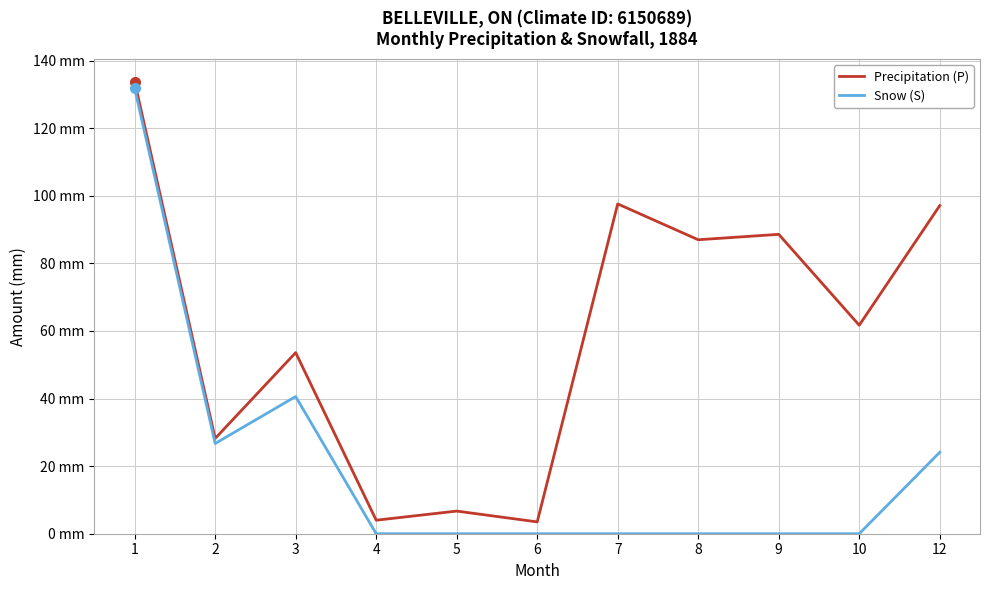

What are all the series names shown in the legend?

Precipitation (P), Snow (S)